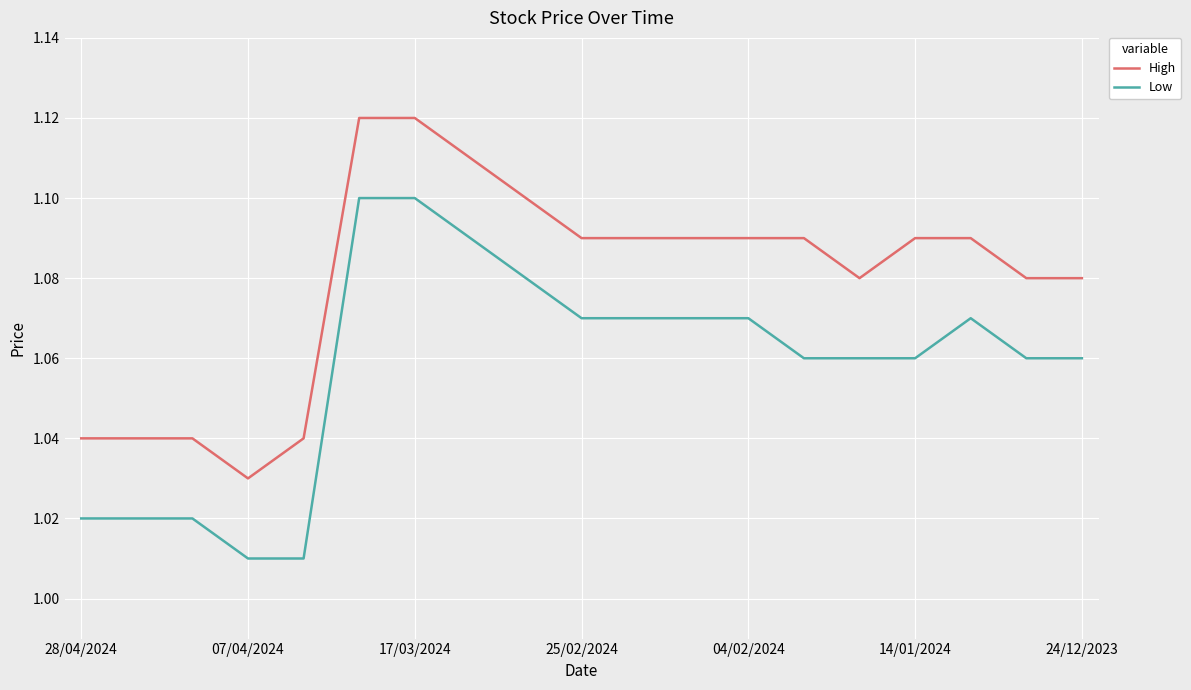

True or false: Low and High intersect in this chart.

False